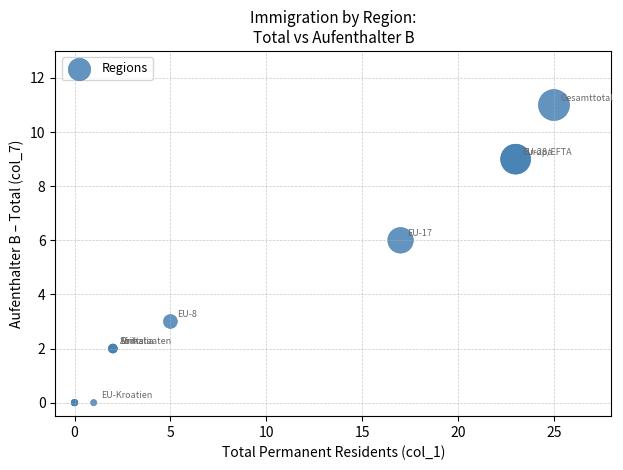

What Y value in the scatter plot is closest to 5?

6